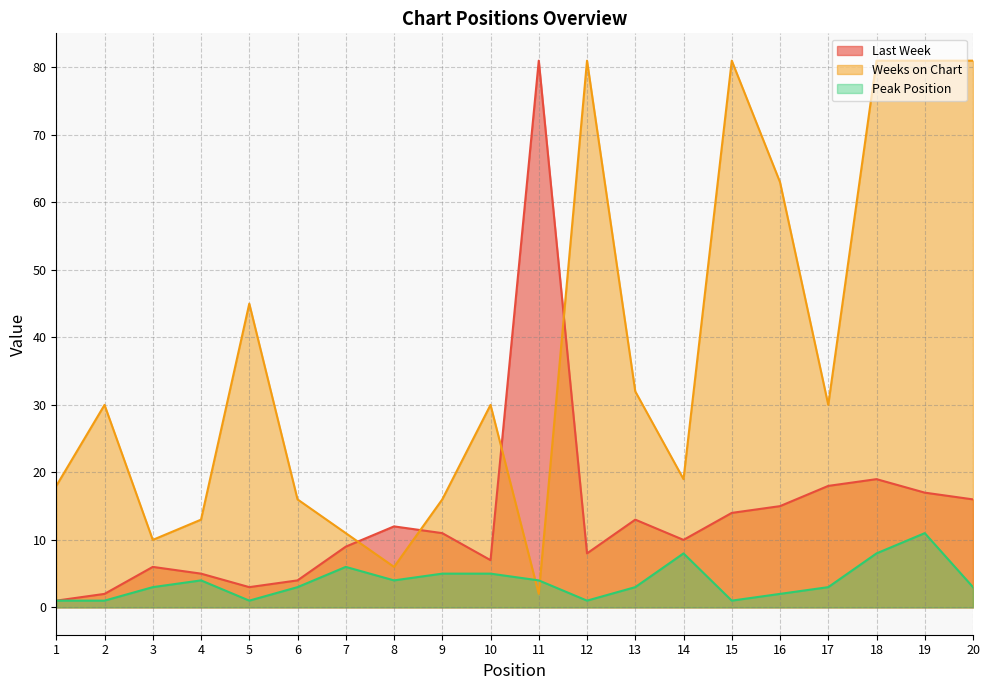

At which label does Last Week first exceed 11?

8